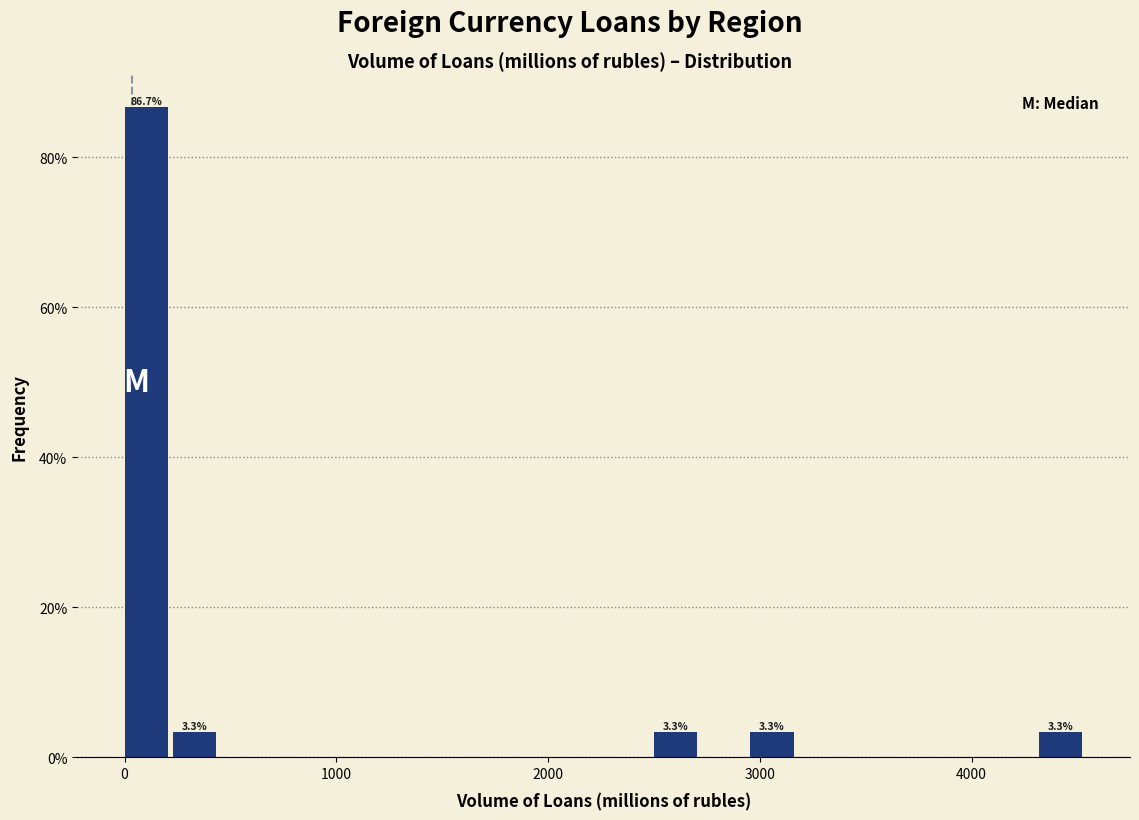

Read against the x-axis, roughly where is the centre of the tallest bar?

100